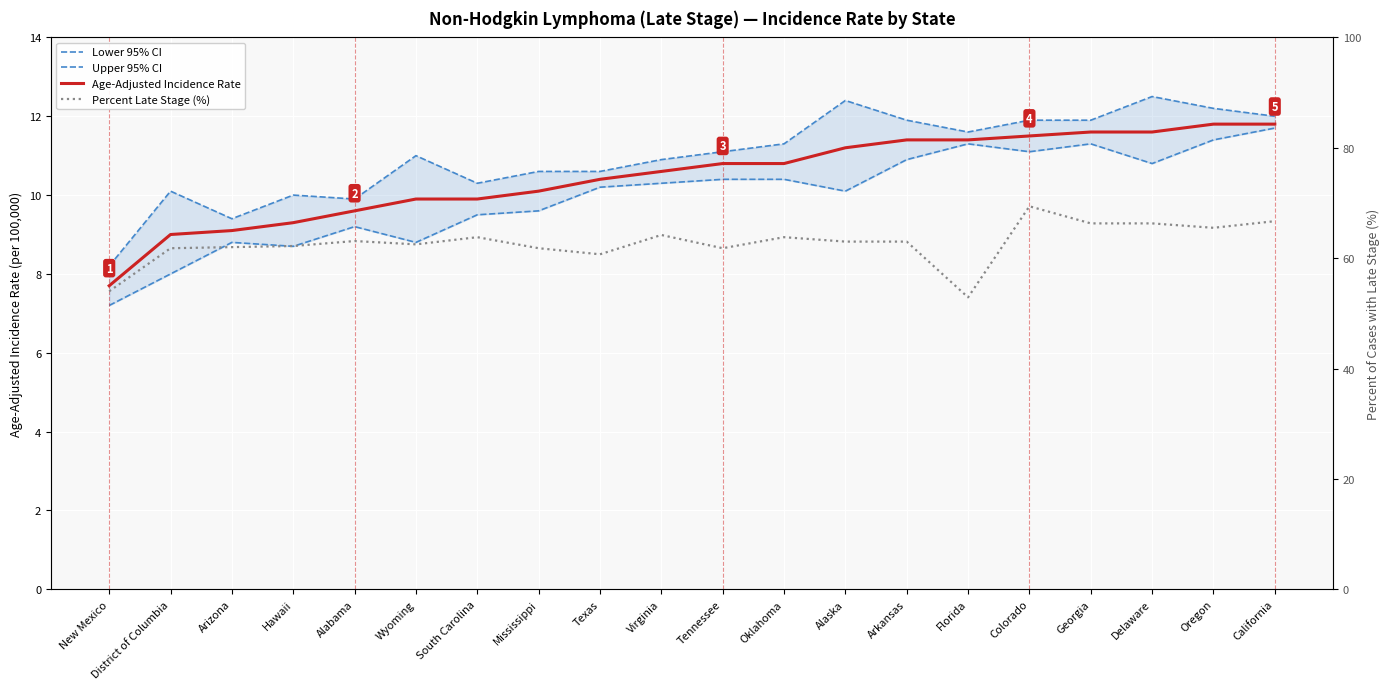

List the labels in order of Lower 95% CI value, smallest first.

New Mexico, District of Columbia, Hawaii, Arizona, Wyoming, Alabama, South Carolina, Mississippi, Alaska, Texas, Virginia, Tennessee, Oklahoma, Delaware, Arkansas, Colorado, Florida, Georgia, Oregon, California